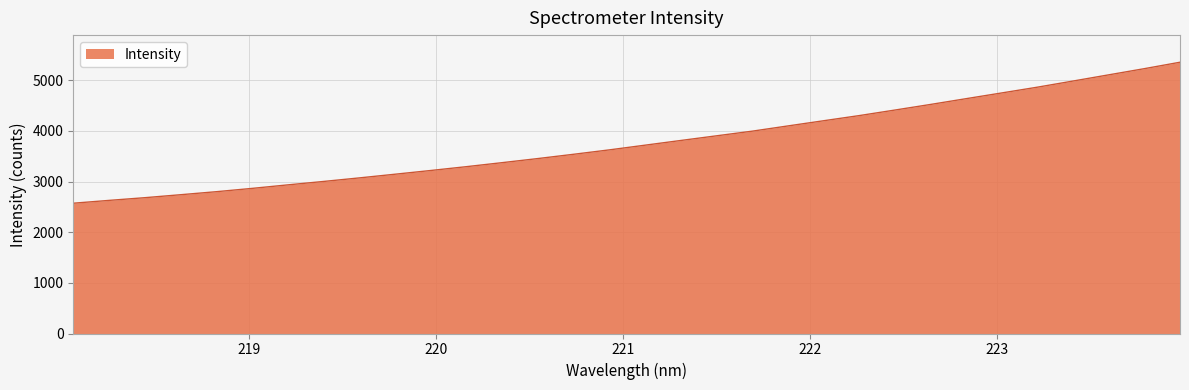

What is the difference between the second highest and second lowest values?

2600.9